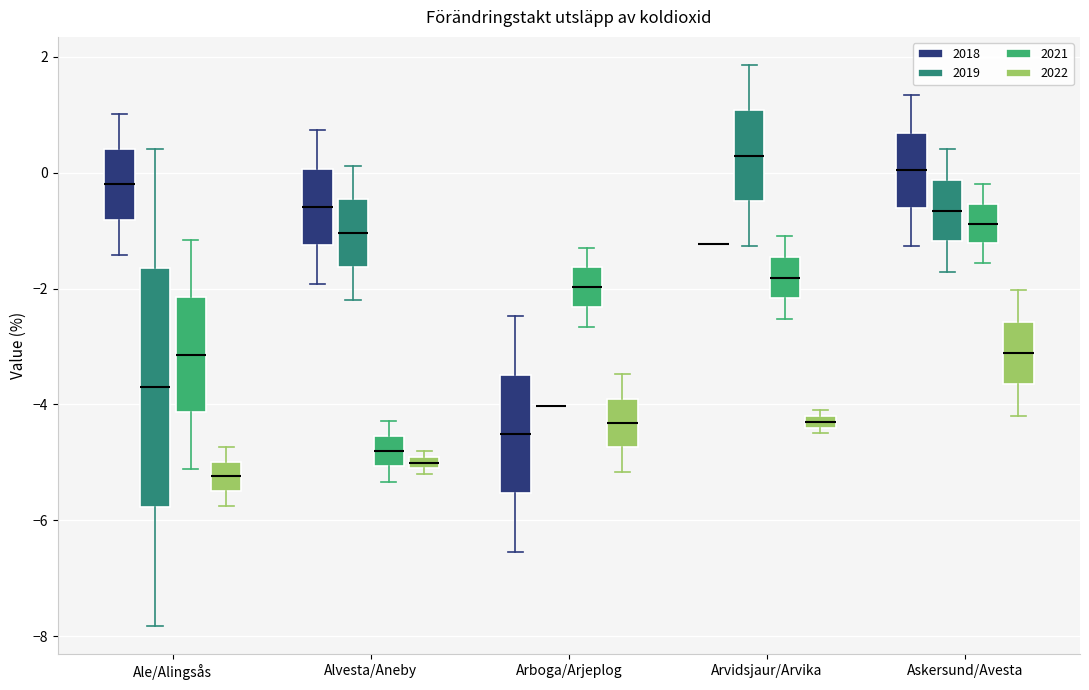

Which box is the tallest, from its lower edge to its upper edge?

Ale/Alingsås (2019)